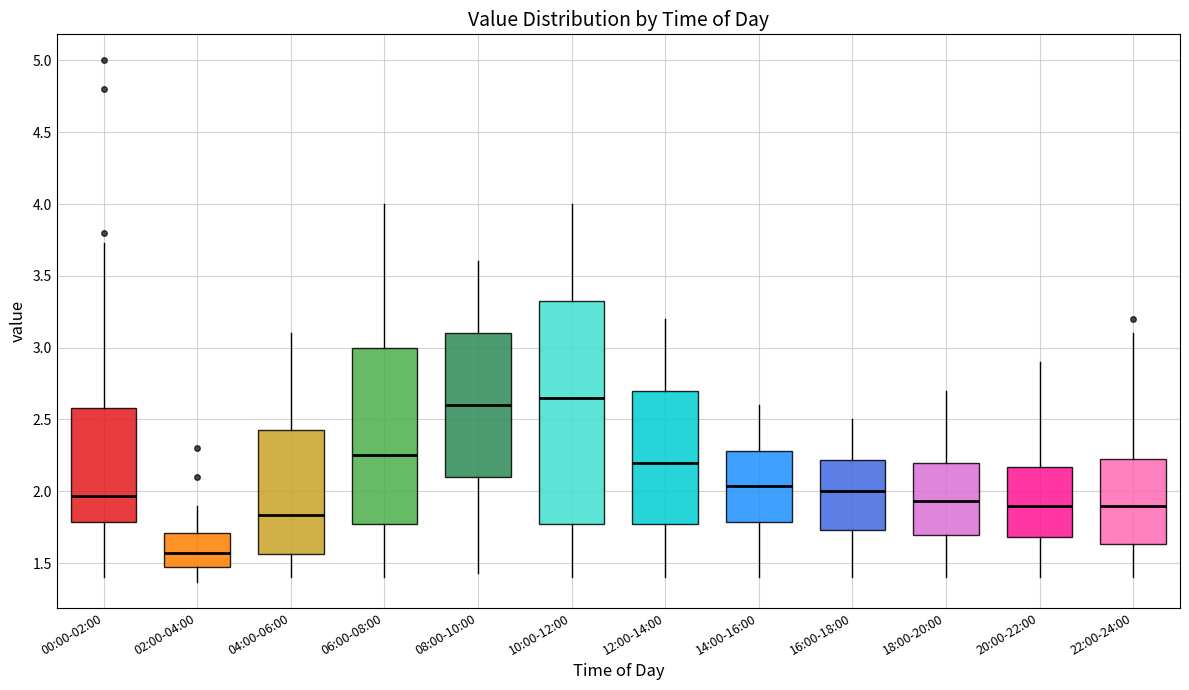

Reading left to right, transcribe this box plot: for each box, give where its median line is, the range the box spans, and where its two whiskers end, as read against the y-axis. The values are not printed on the chart, so give them approximately, as read against the axis.

00:00-02:00: median 1.95, box 1.80 to 2.60, whiskers 1.40 to 3.75
02:00-04:00: median 1.55, box 1.45 to 1.70, whiskers 1.35 to 1.90
04:00-06:00: median 1.85, box 1.55 to 2.45, whiskers 1.40 to 3.10
06:00-08:00: median 2.25, box 1.80 to 3.00, whiskers 1.40 to 4.00
08:00-10:00: median 2.60, box 2.10 to 3.10, whiskers 1.45 to 3.60
10:00-12:00: median 2.65, box 1.80 to 3.35, whiskers 1.40 to 4.00
12:00-14:00: median 2.20, box 1.80 to 2.70, whiskers 1.40 to 3.20
14:00-16:00: median 2.05, box 1.80 to 2.30, whiskers 1.40 to 2.60
16:00-18:00: median 2.00, box 1.75 to 2.20, whiskers 1.40 to 2.50
18:00-20:00: median 1.95, box 1.70 to 2.20, whiskers 1.40 to 2.70
20:00-22:00: median 1.90, box 1.70 to 2.15, whiskers 1.40 to 2.90
22:00-24:00: median 1.90, box 1.65 to 2.25, whiskers 1.40 to 3.10